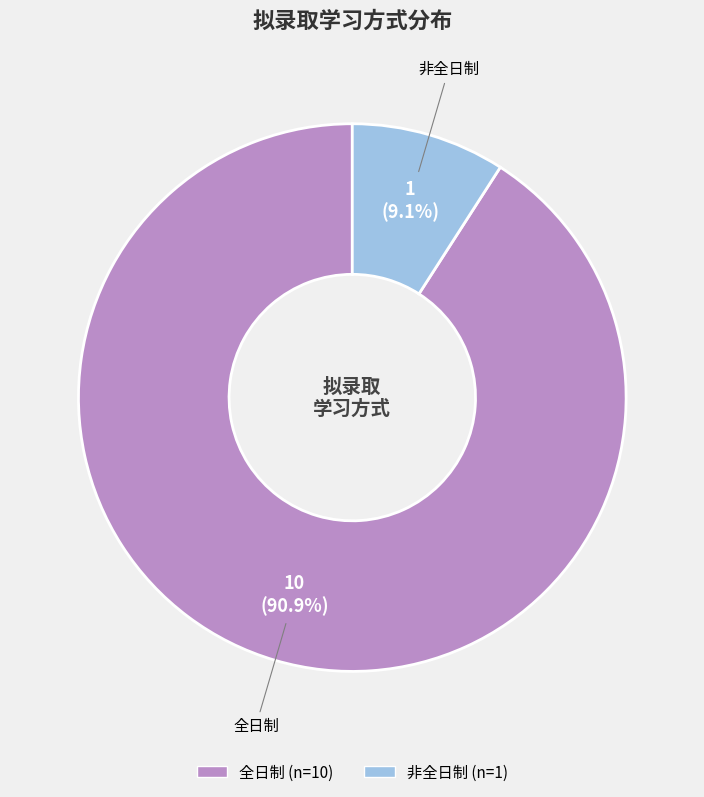

Is the sum of 全日制 and 非全日制 greater than half?

Yes